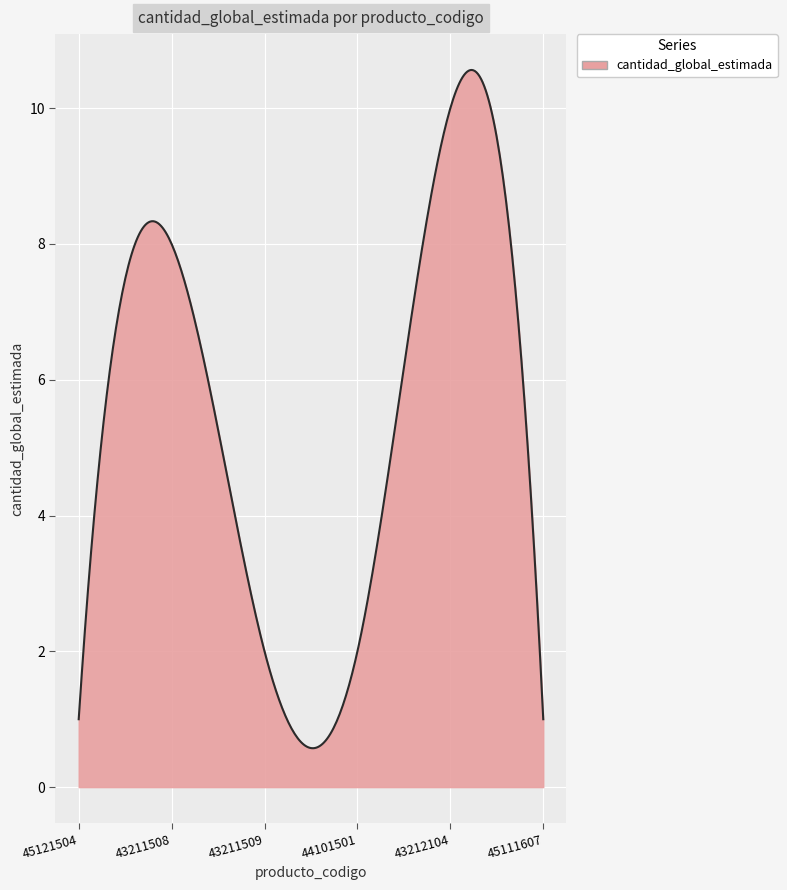

What is the minimum value shown in the chart?

0.6